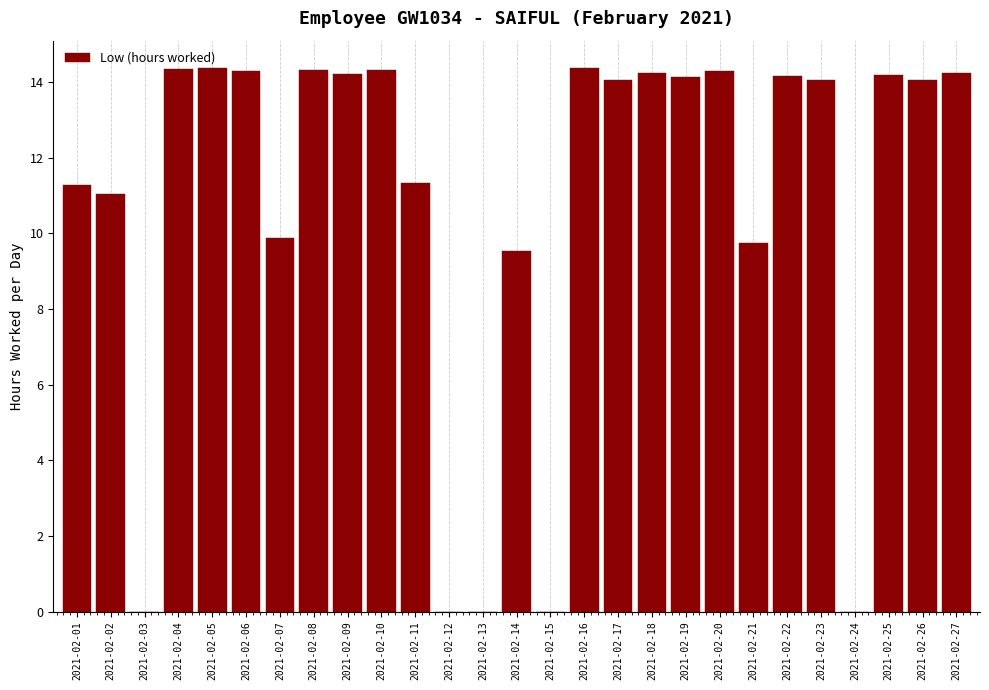

What is the sum of the values at 2021-02-13 and 2021-02-01?

11.3